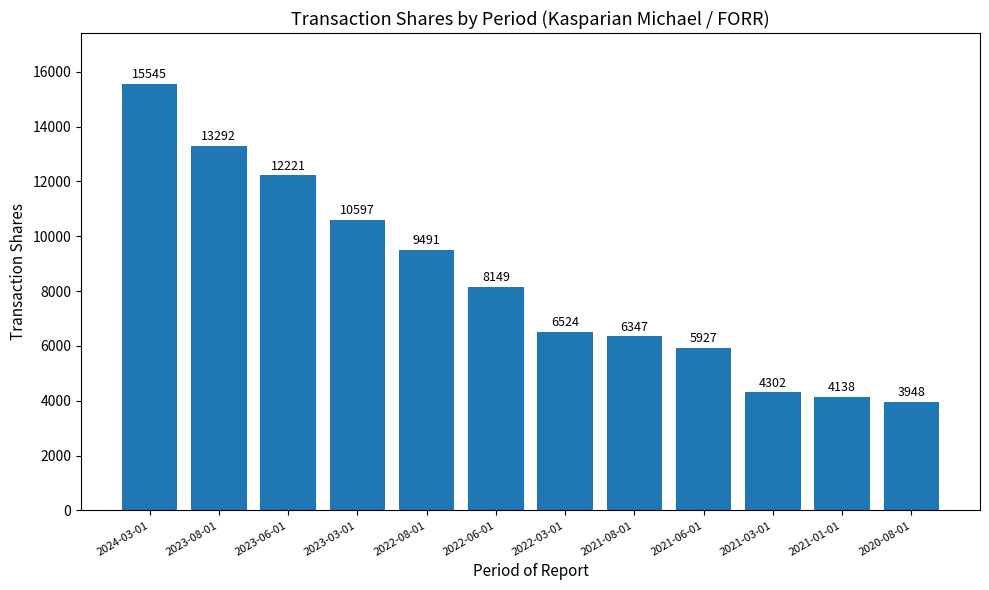

True or false: the data shows 2140 at 2022-06-01.

False